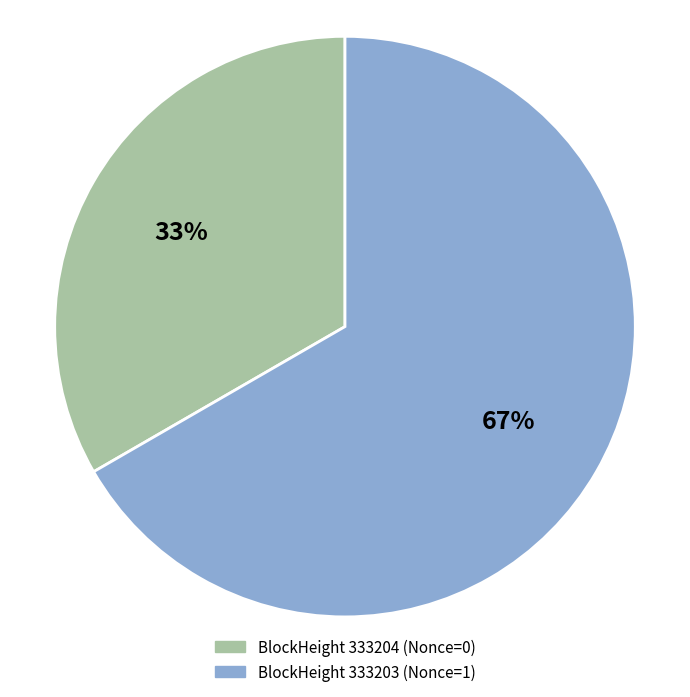

To the nearest percent, what is the average slice percentage?

50%